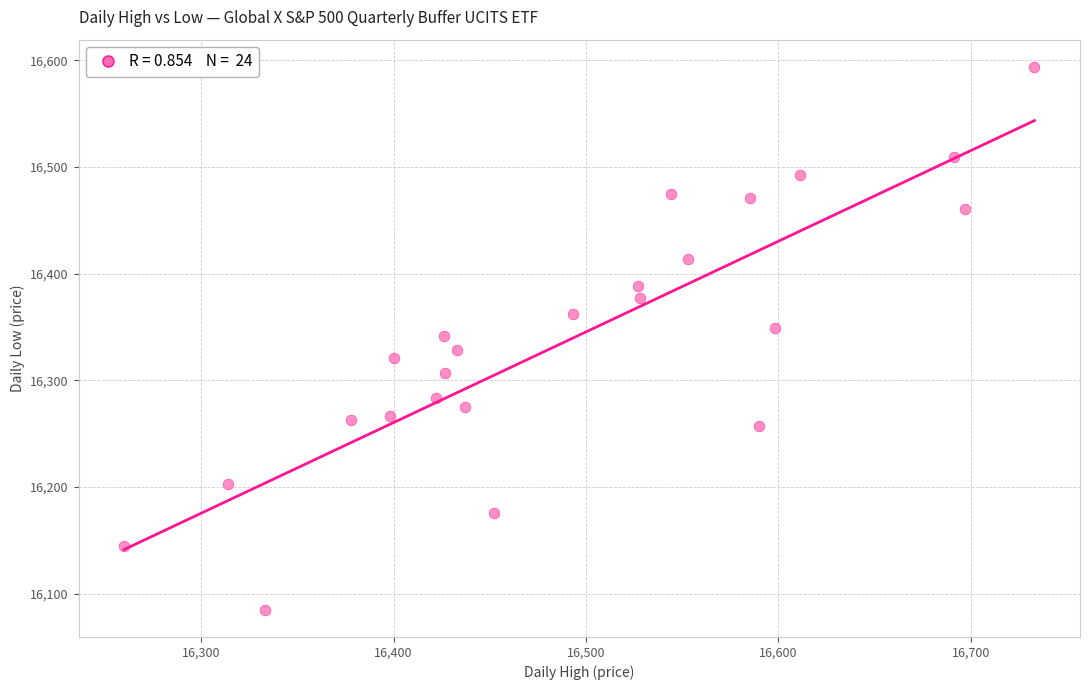

What is the range of Y values (max minus min)?

509